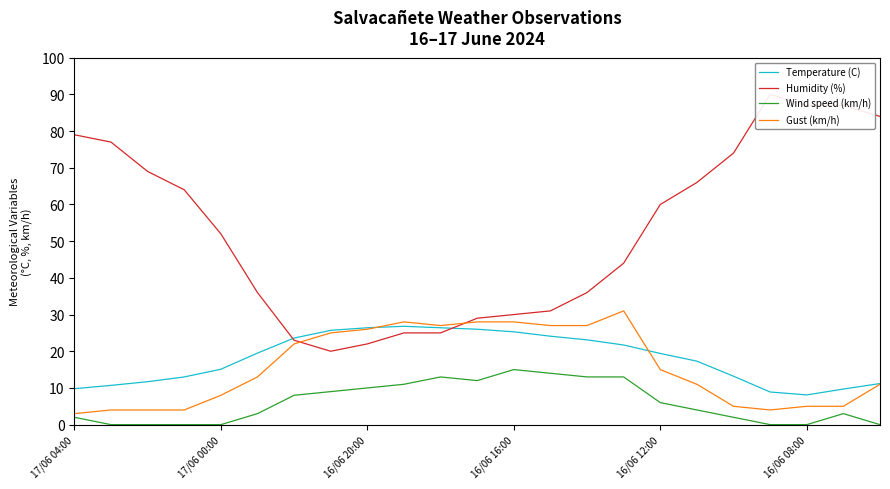

Is this an area chart (filled region under the line)?

No